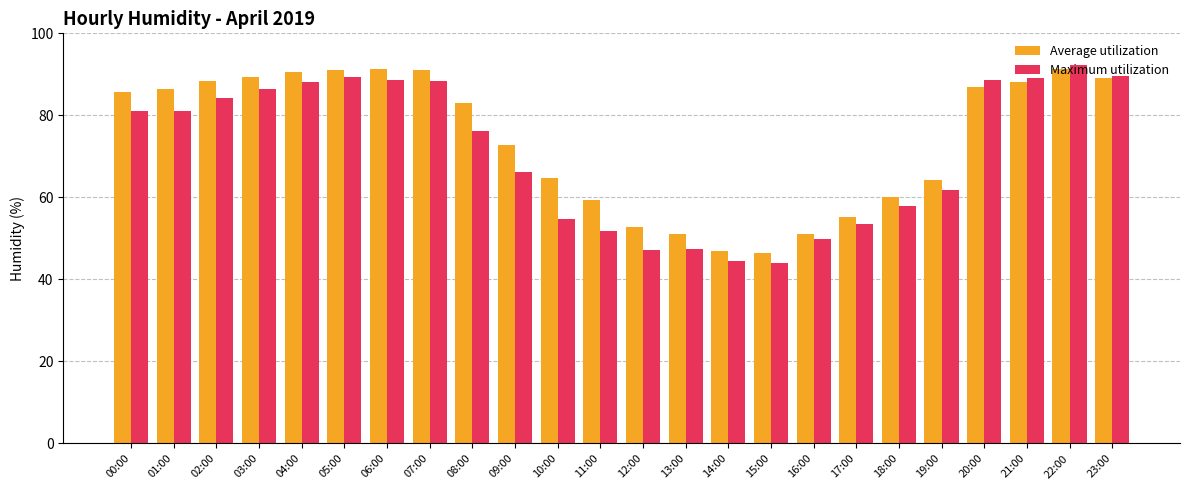

At which label does Maximum utilization reach its peak?

22:00